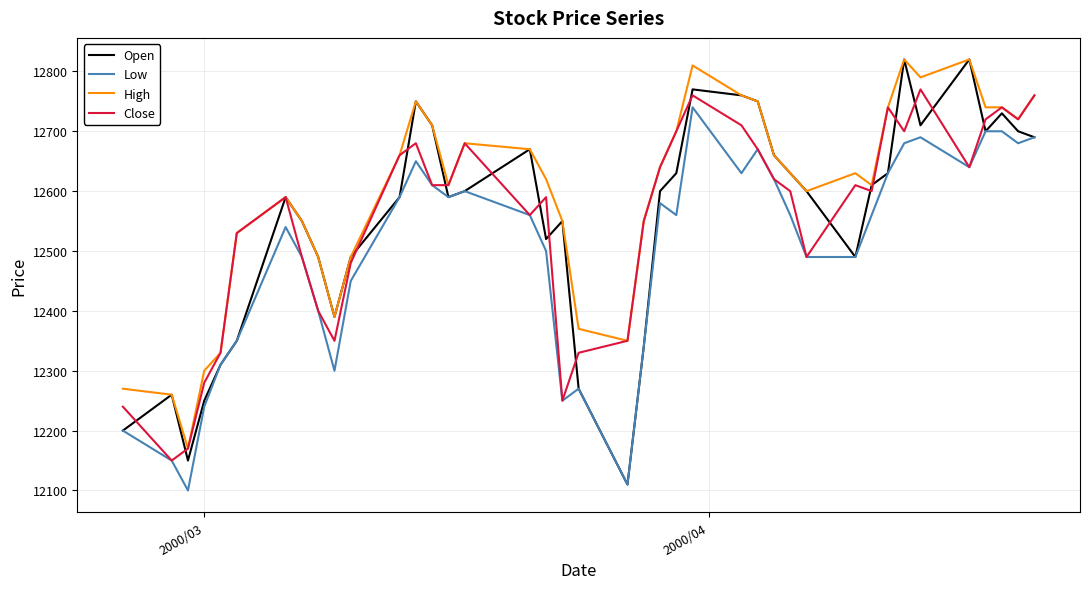

What are all the series names shown in the legend?

Open, Low, High, Close